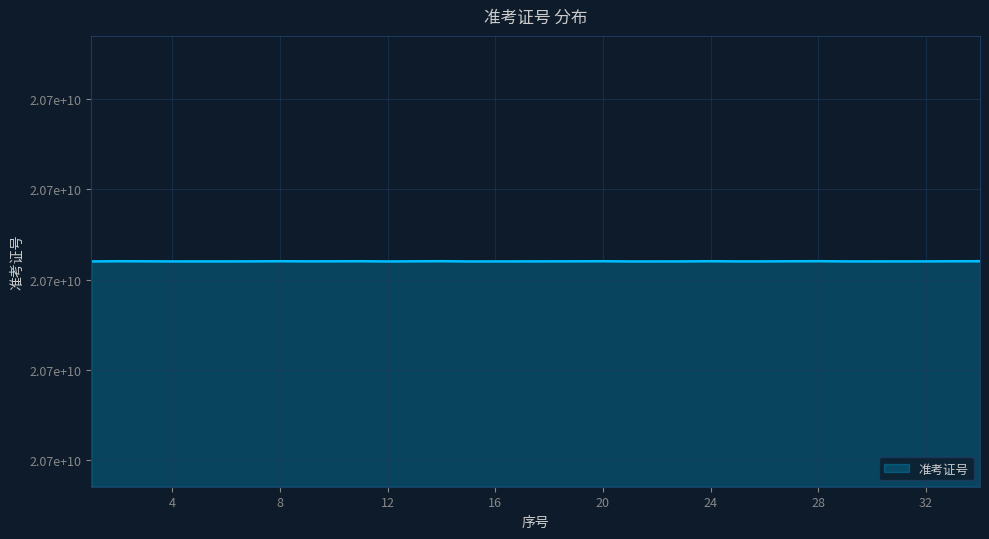

How many interior local peaks (higher than both neighbors) does the data have?

7